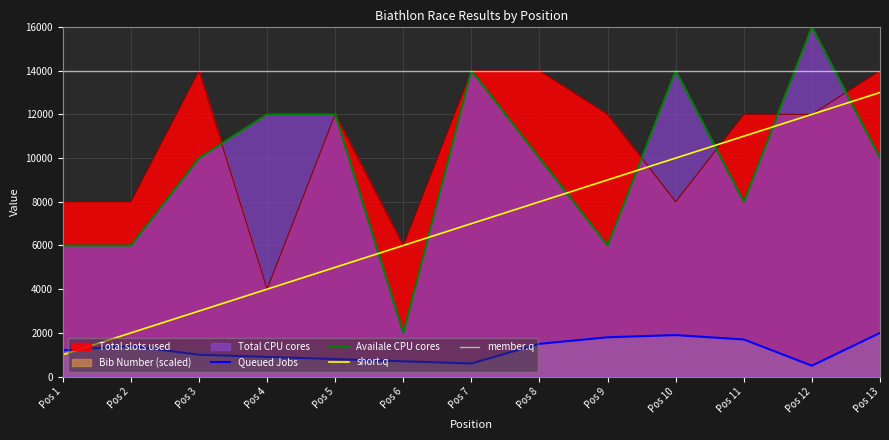

True or false: Availale CPU cores and Queued Jobs intersect in this chart.

False